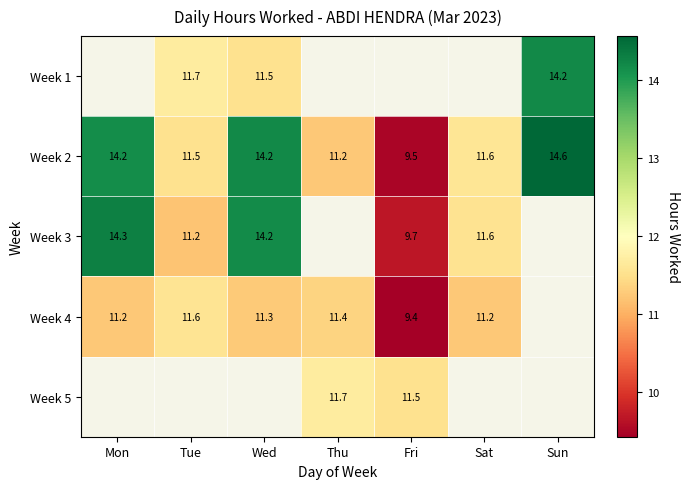

Read the Week 2 value at Thu.

11.2